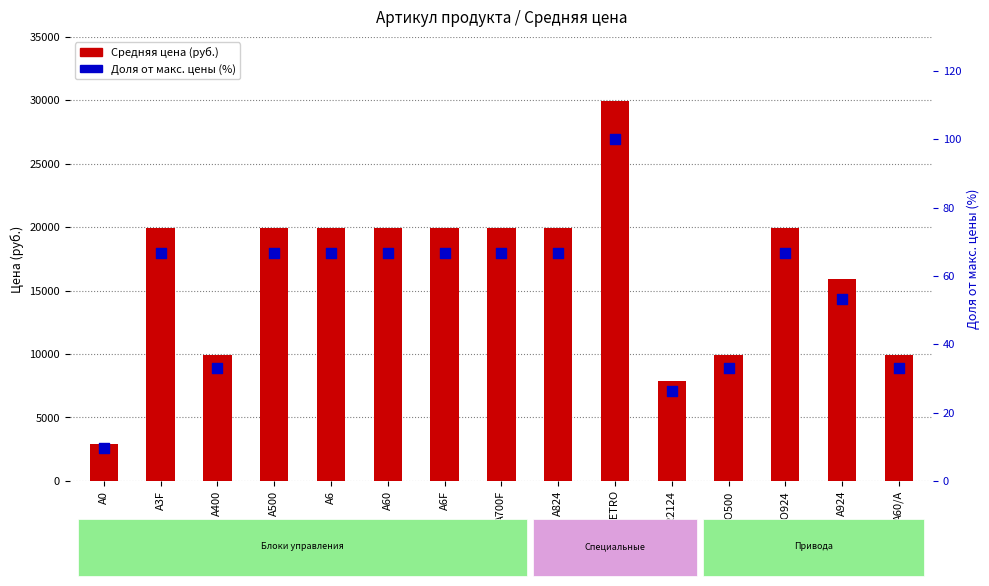

Is the value of Доля от макс. цены (%) at A700F greater than the value of Средняя цена at A700F?

No